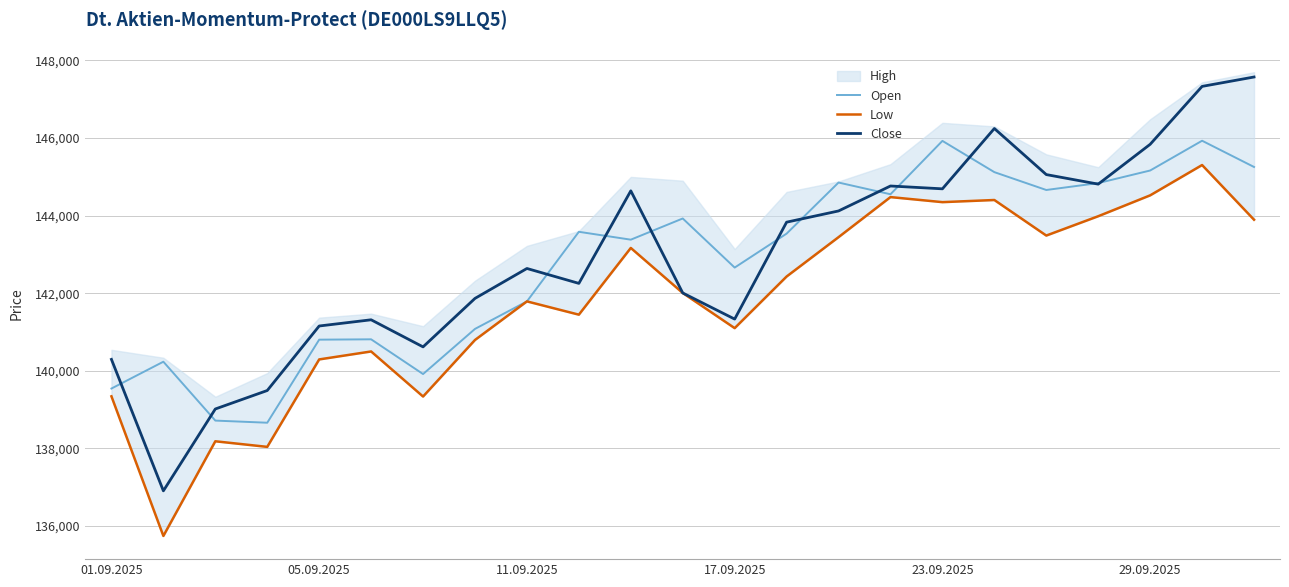

True or false: Close and Low cross at least once.

False